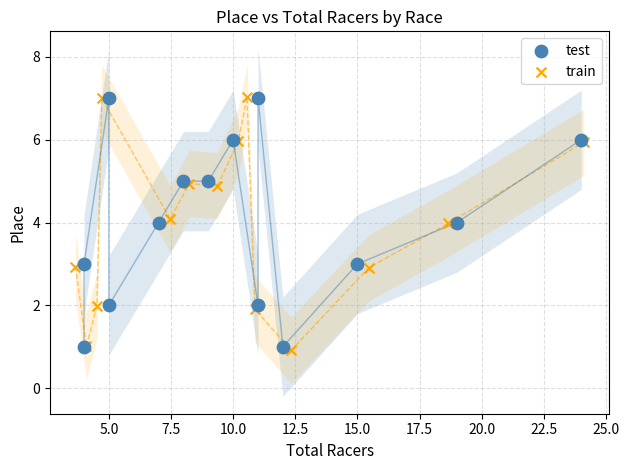

What are all the series names shown in the legend?

test, train